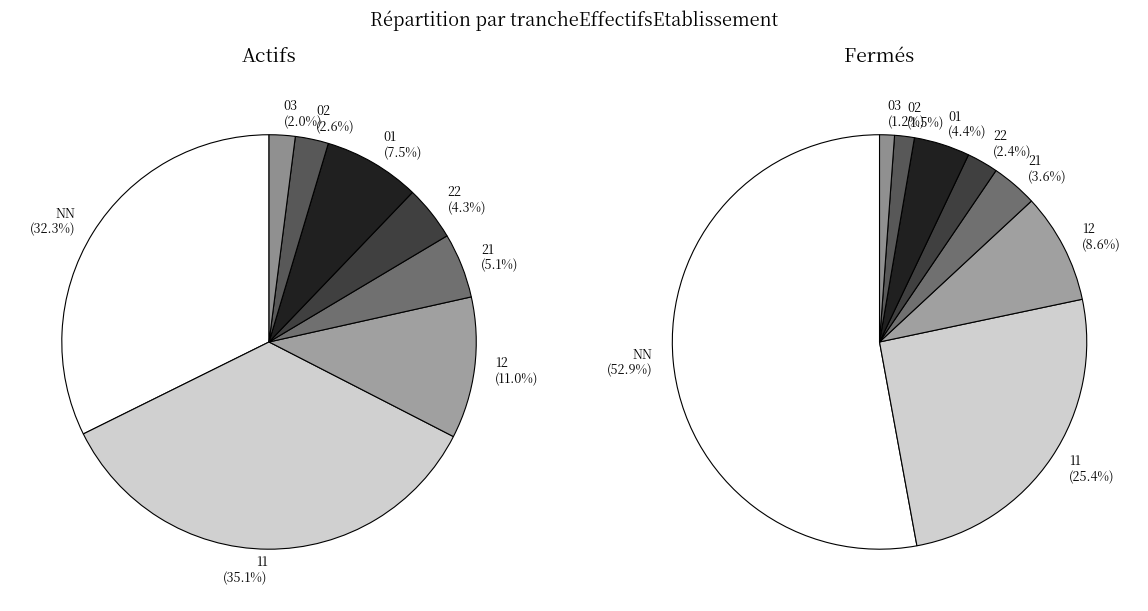

What portion of the pie excludes 22?

95.7%